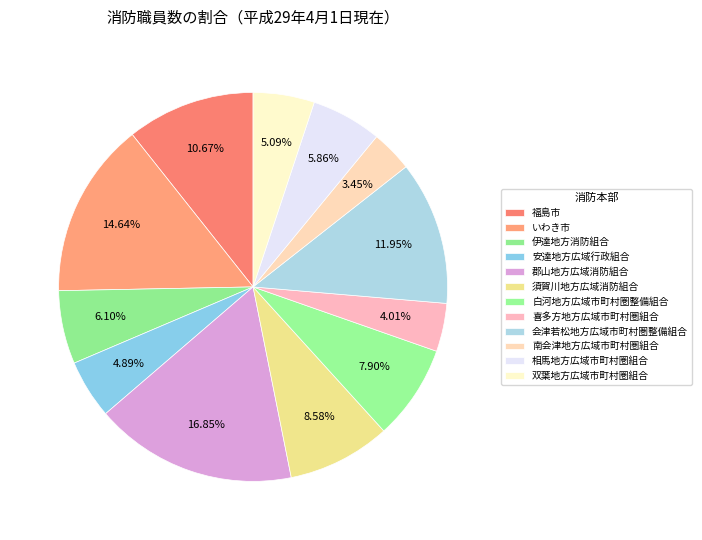

Which slice is the smallest?

南会津地方広域市町村圏組合